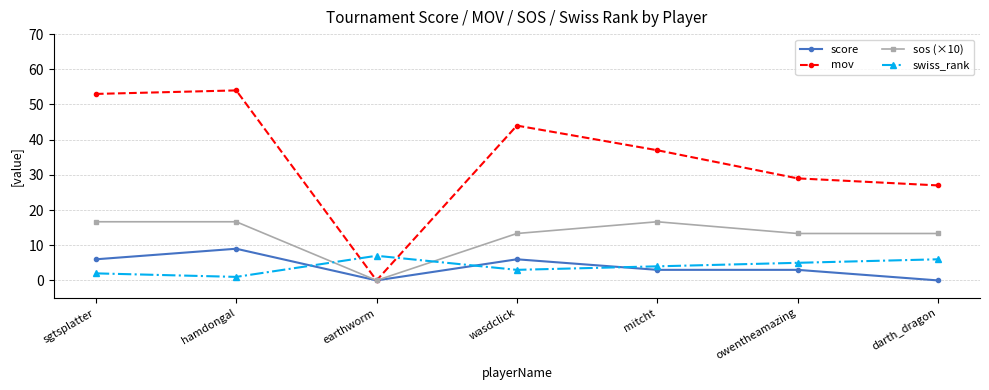

Does the chart display data point markers on the line(s)?

Yes